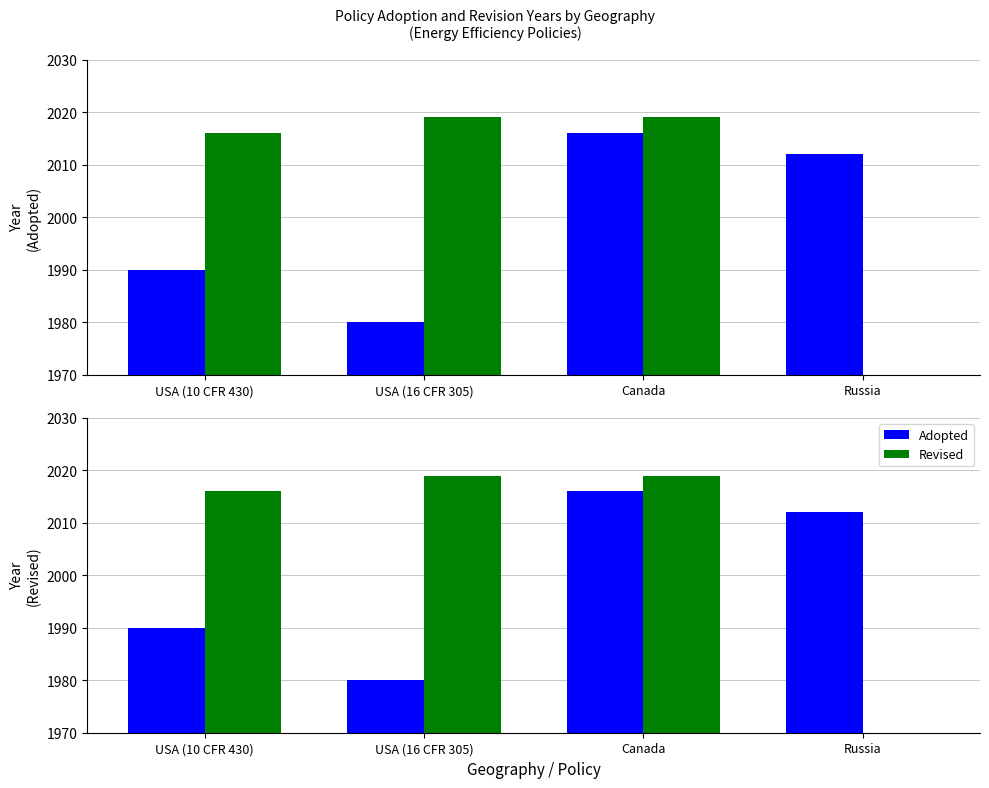

Where does the Adopted series first go above 2012?

Canada